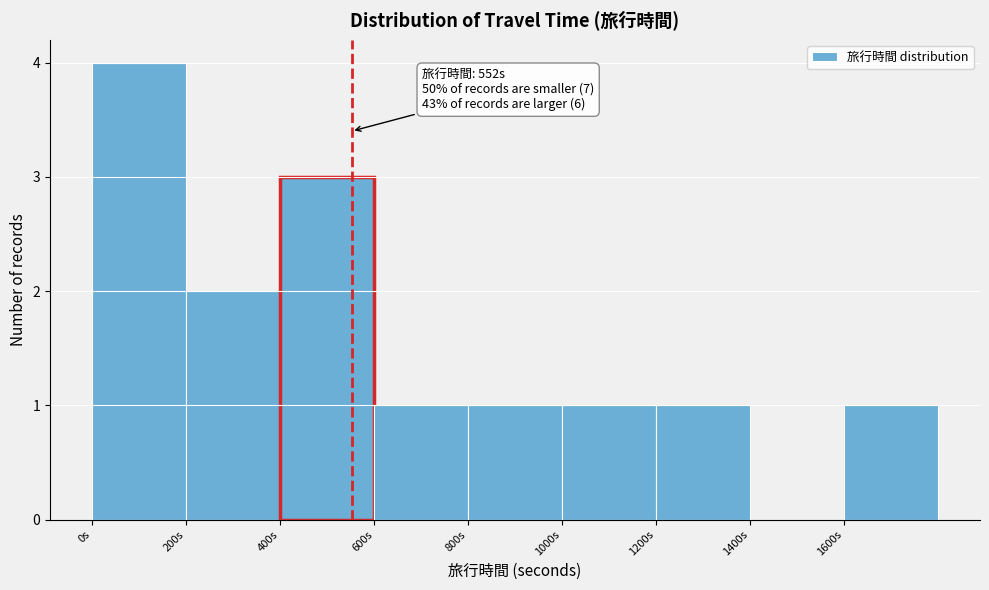

Over which range of the x-axis is the bar tallest?

0 to 200